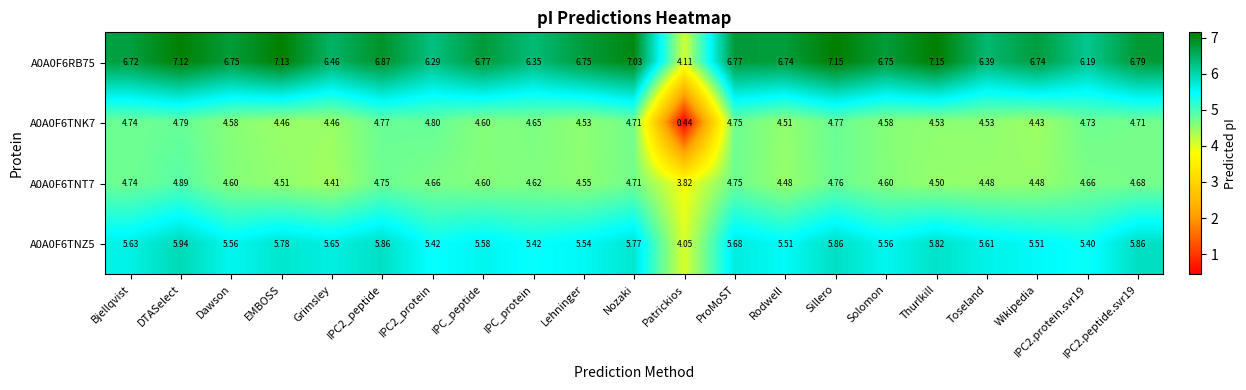

Which label corresponds to the smallest value in the chart?

Patrickios